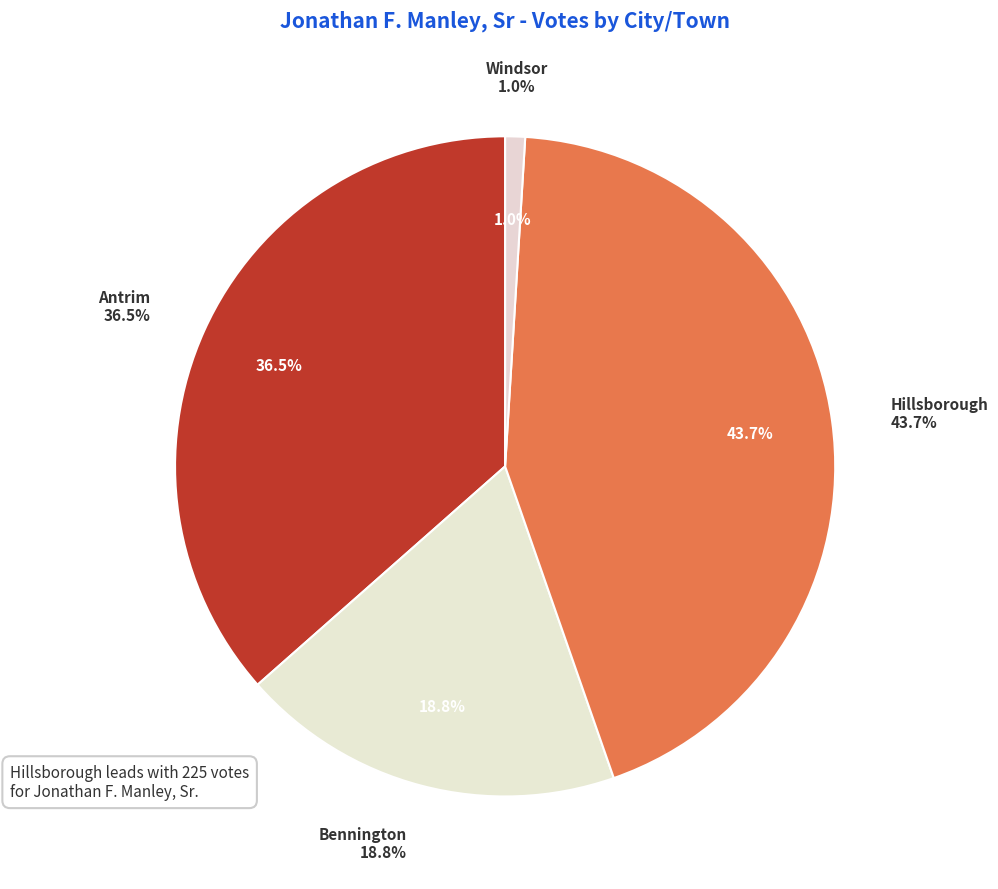

The Bennington slice represents 31% of the pie. True or false?

False